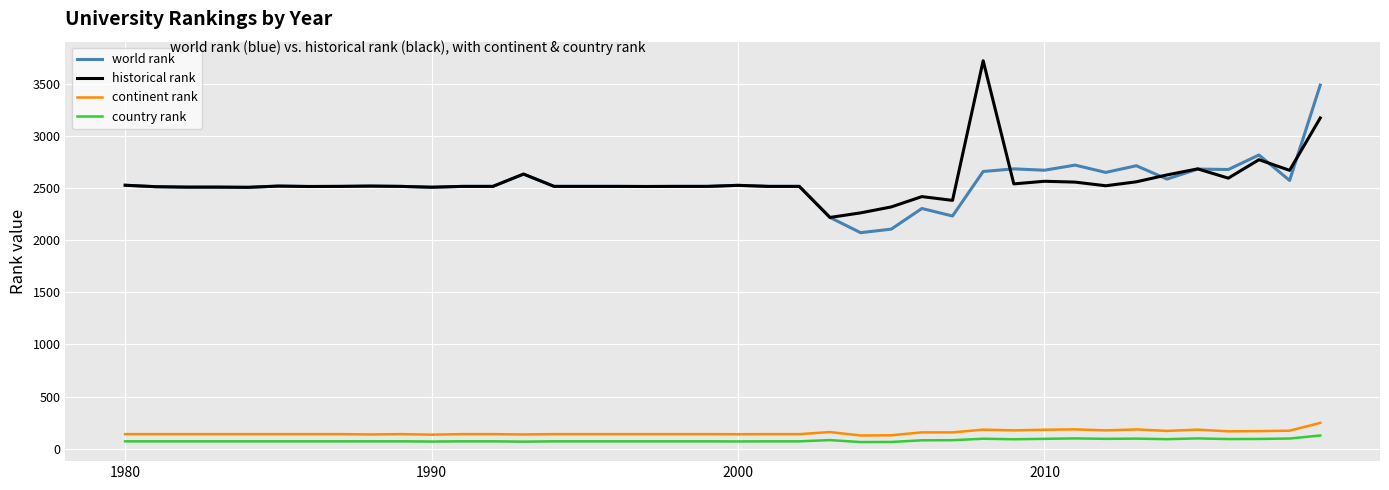

True or false: continent rank and historical rank intersect in this chart.

False